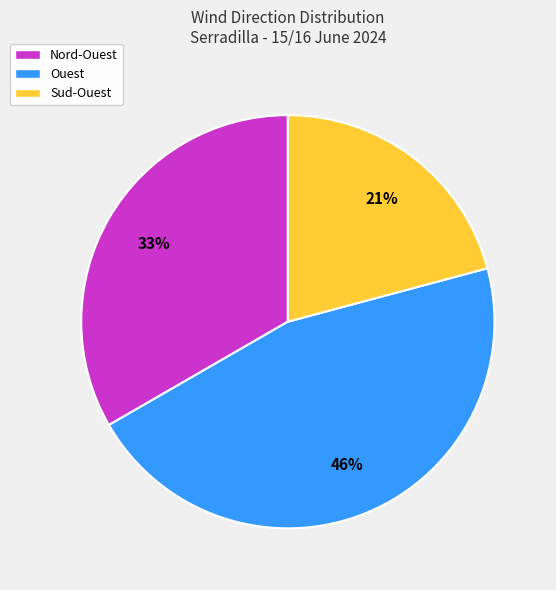

Which slice is the smallest?

Sud-Ouest